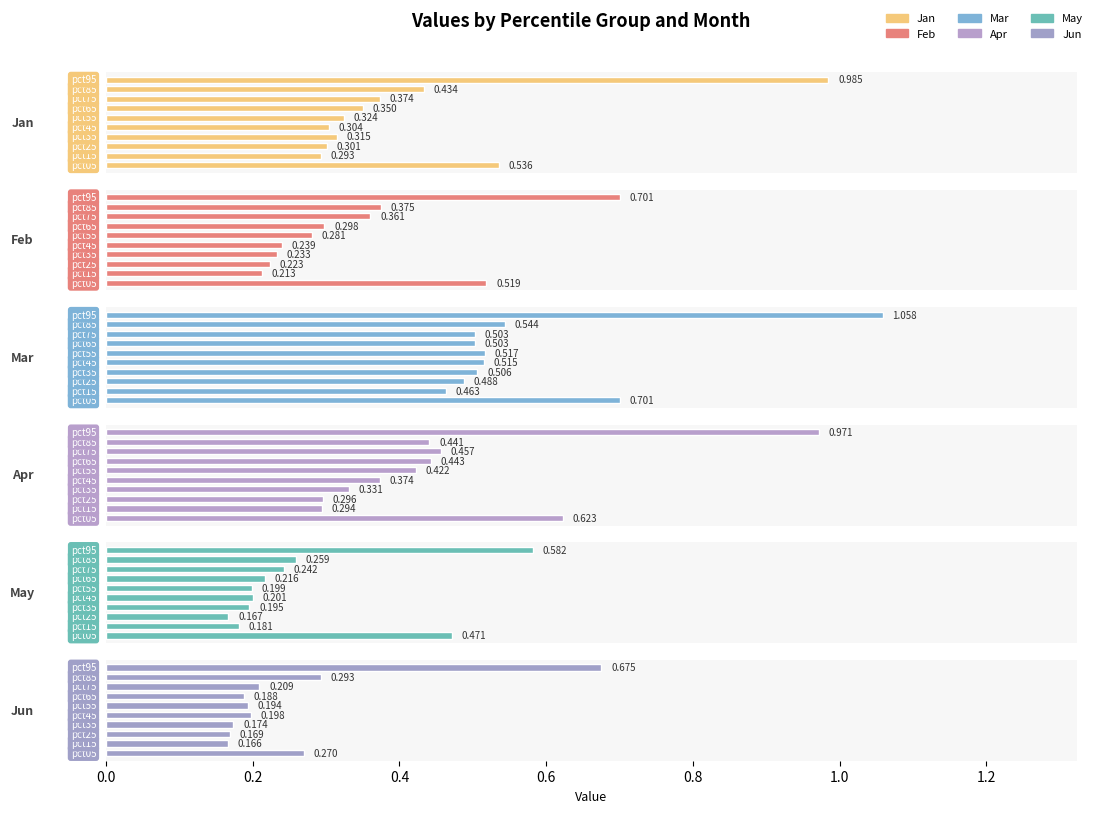

What is the value of the Jan bar at the 9th from the left?

0.4